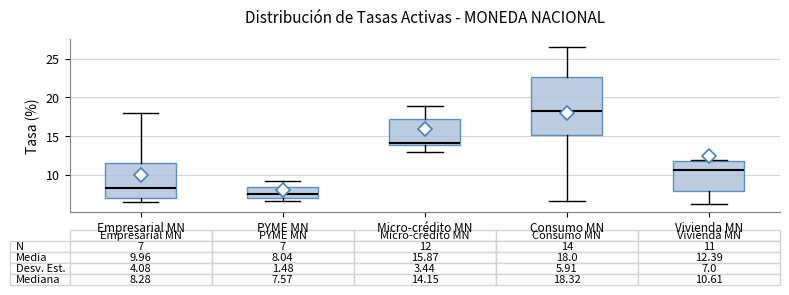

Which box has the highest median line?

Consumo MN